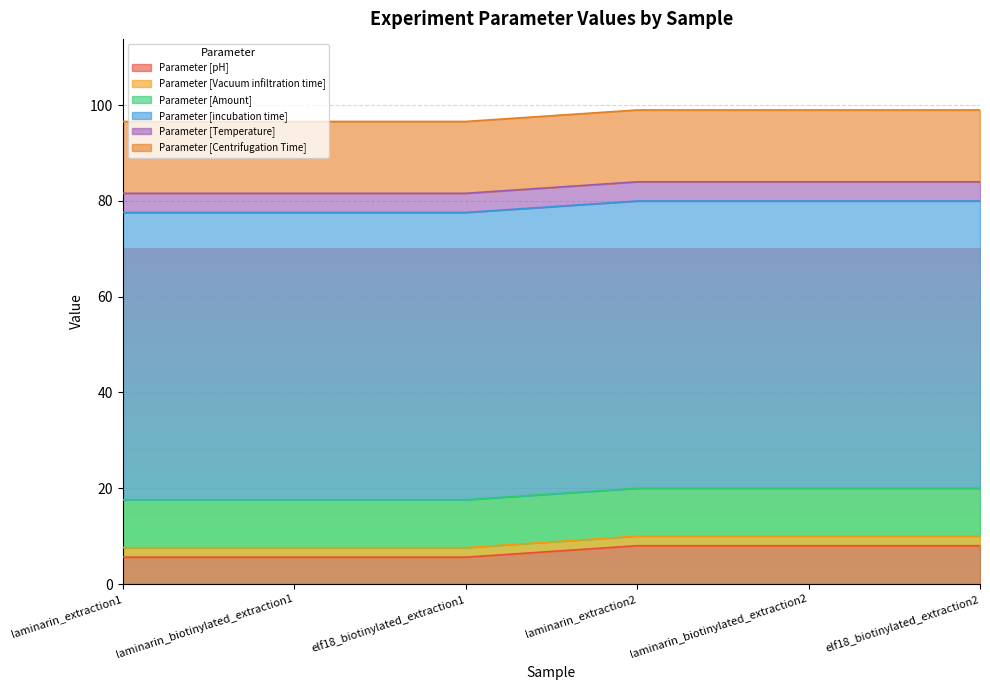

The value of Parameter [Amount] at laminarin_extraction2 is 17.9. True or false?

False